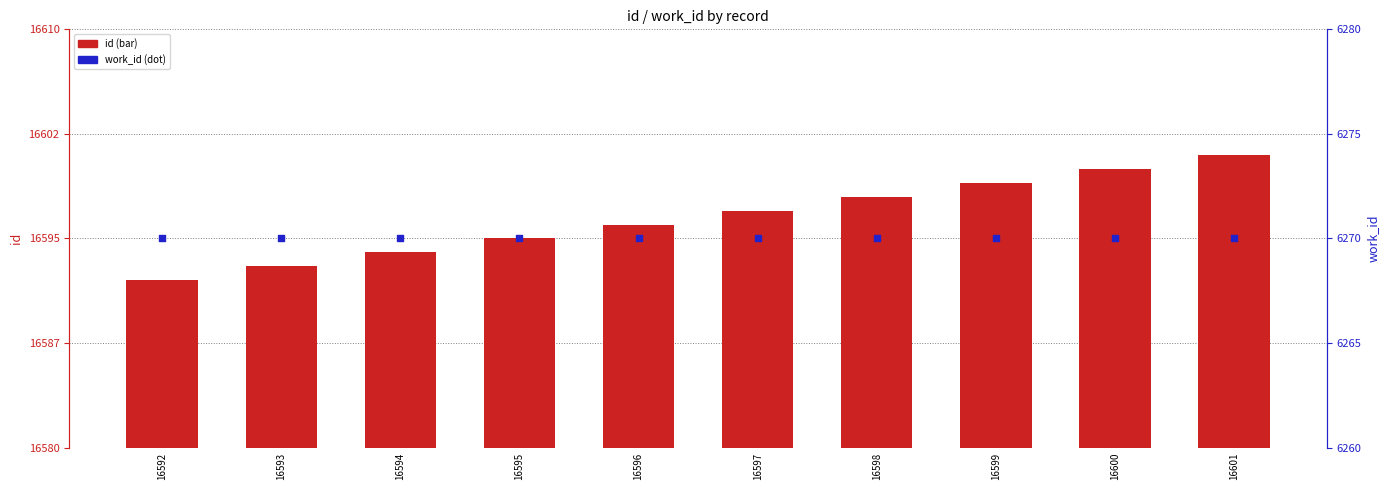

Which series contains the highest Y value?

id